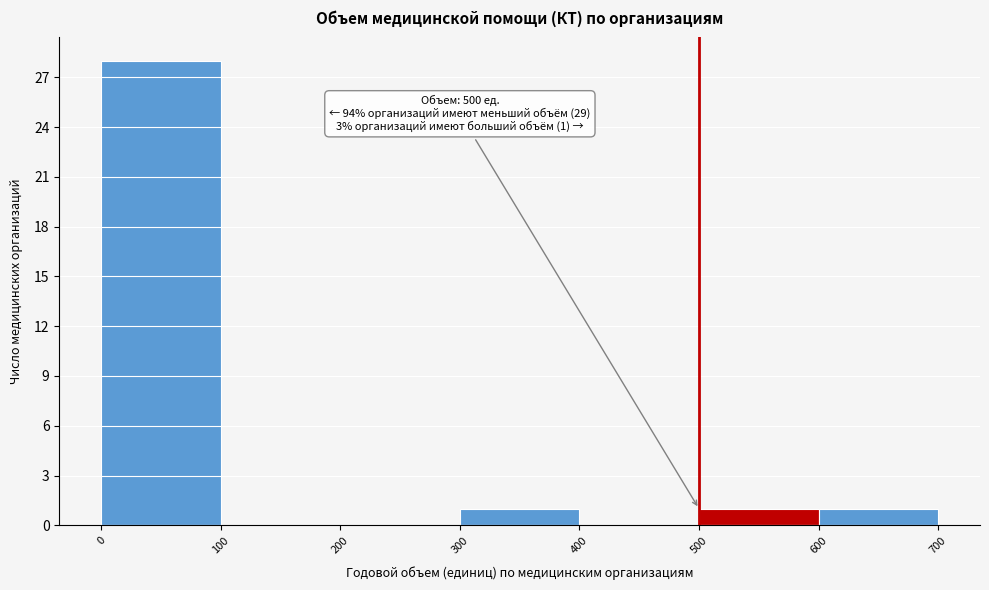

Which range on the x-axis has the tallest bar?

0 to 100